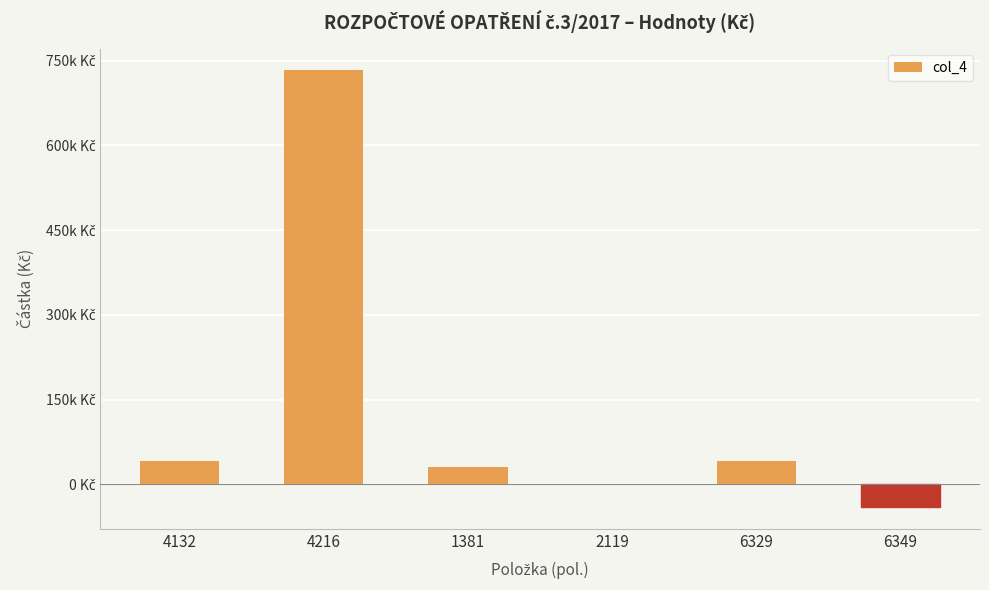

At which label does the data first exceed 40890?

4132